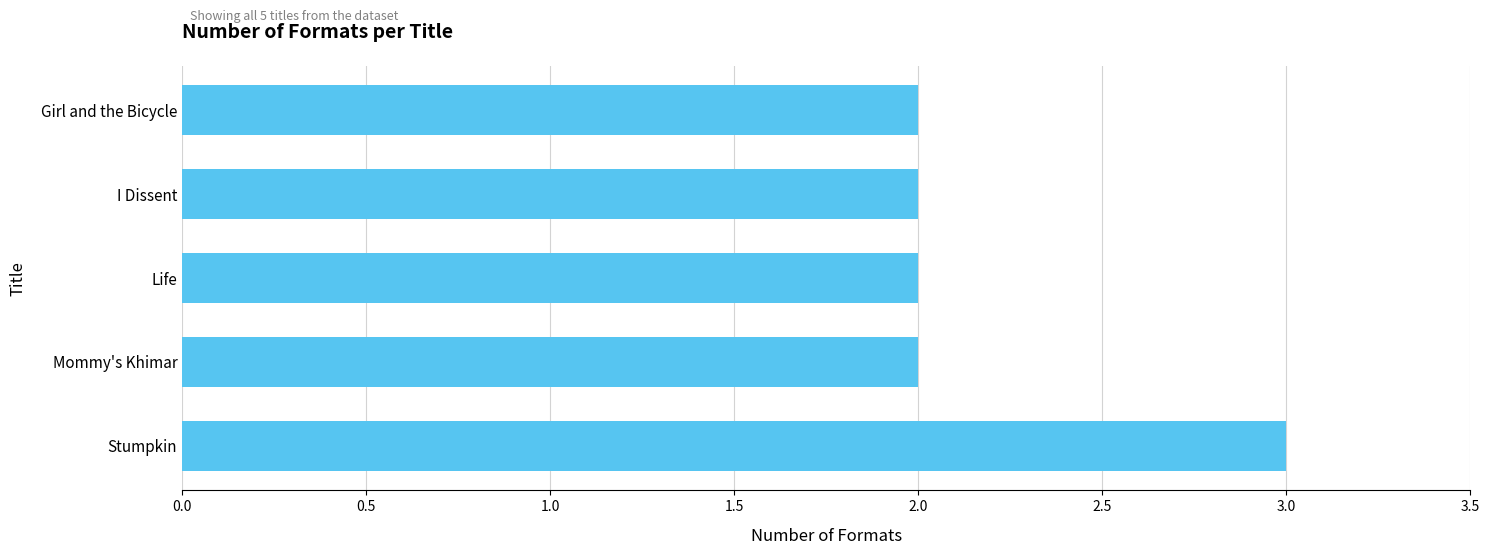

Does the chart contain any negative values?

No